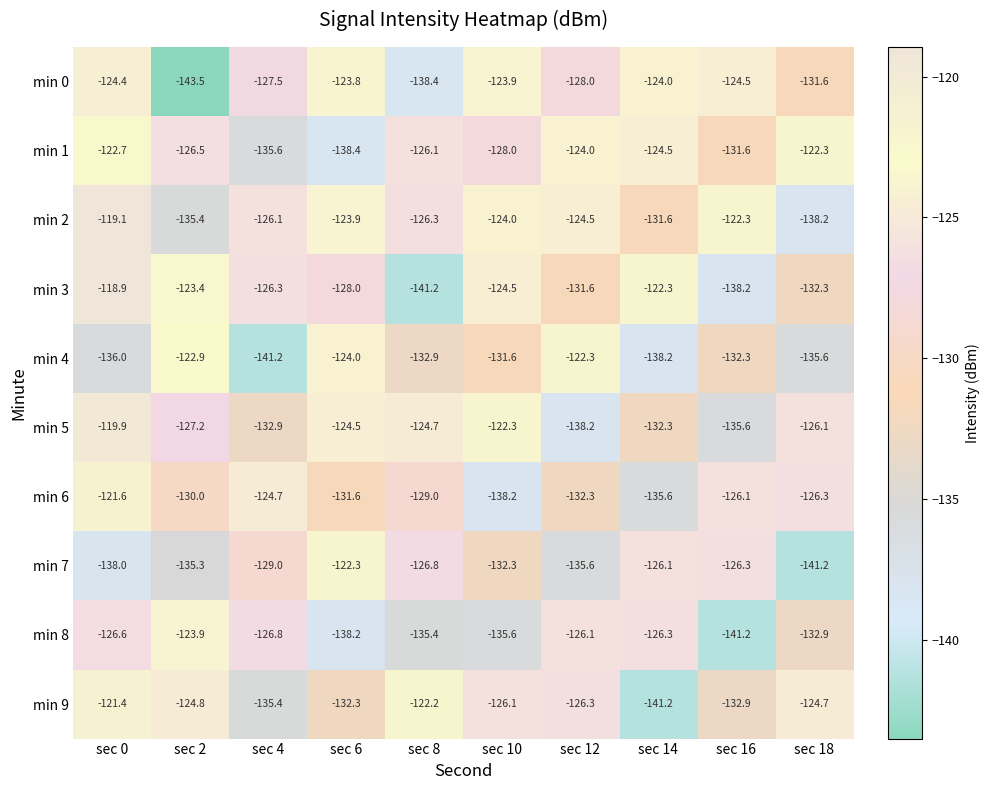

Which series has the largest total across all categories?

min 2